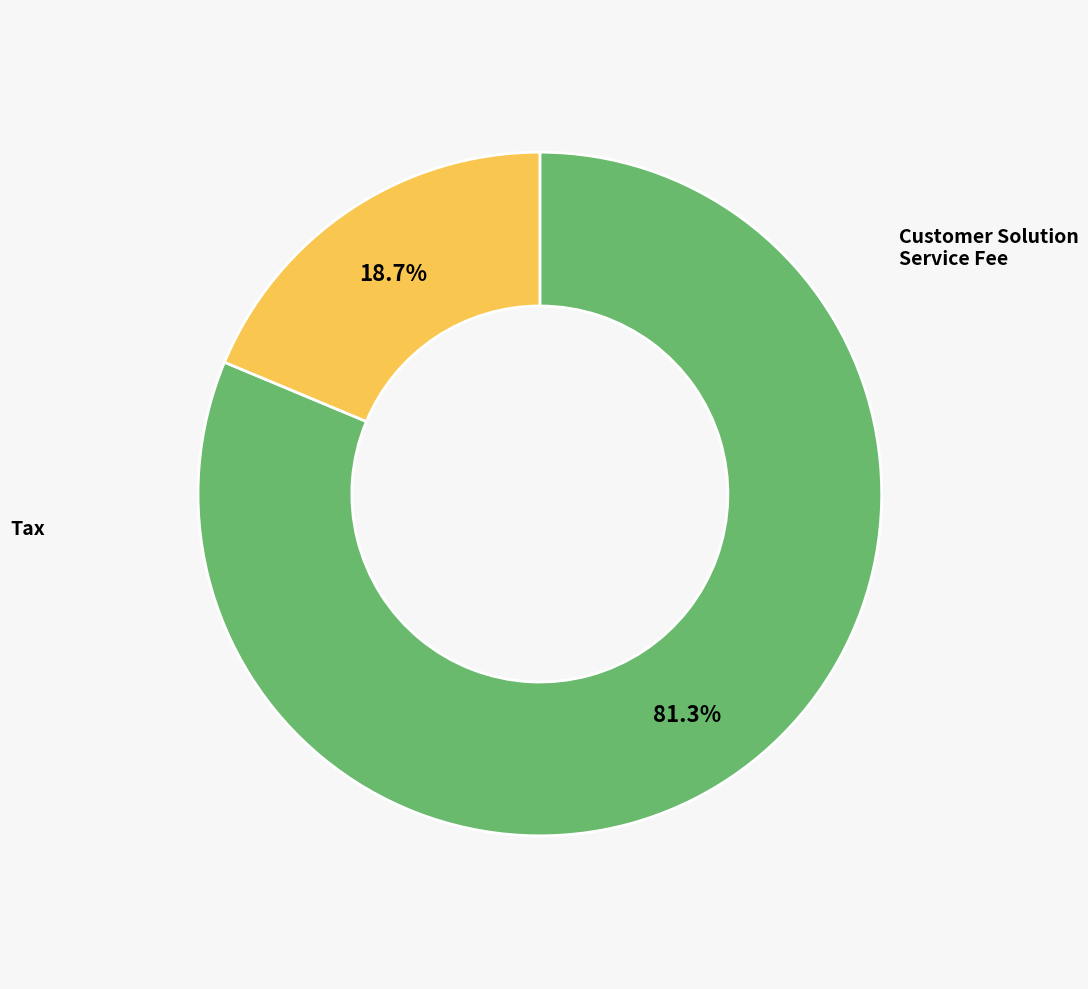

Does any single category account for the majority?

Yes